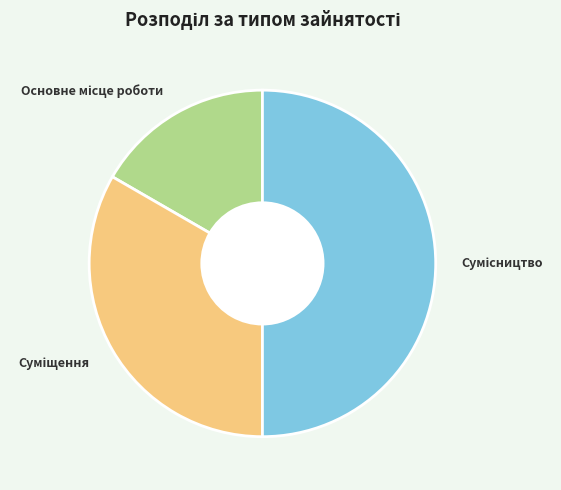

How many segments does this pie chart have?

3